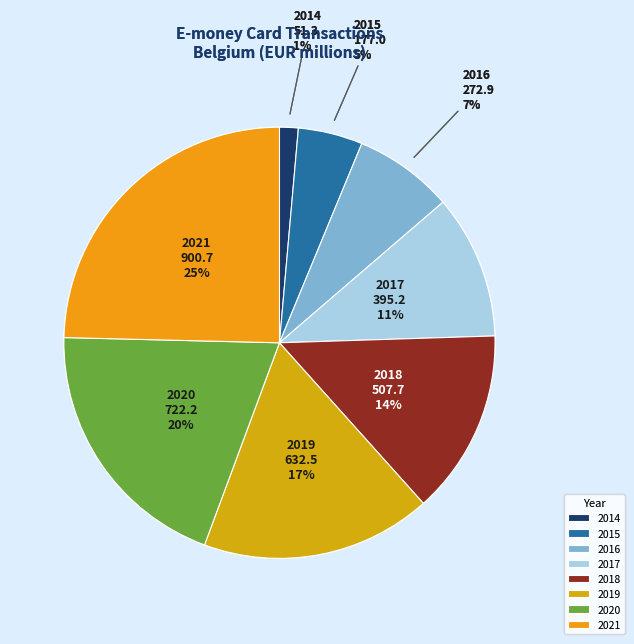

Rank the categories by value from highest to lowest.

2021, 2020, 2019, 2018, 2017, 2016, 2015, 2014